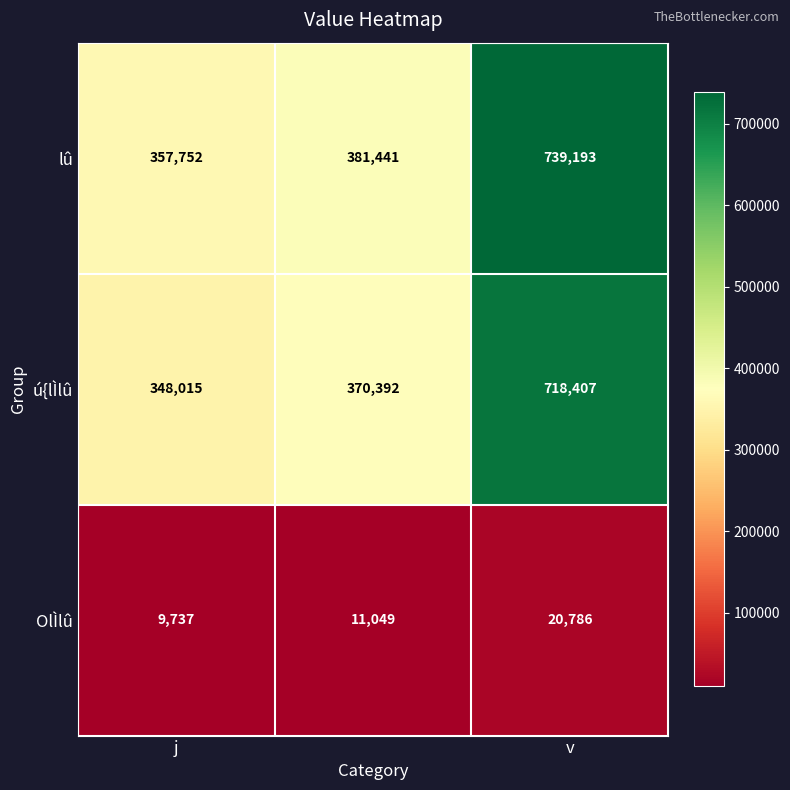

What is the smallest value displayed?

9737